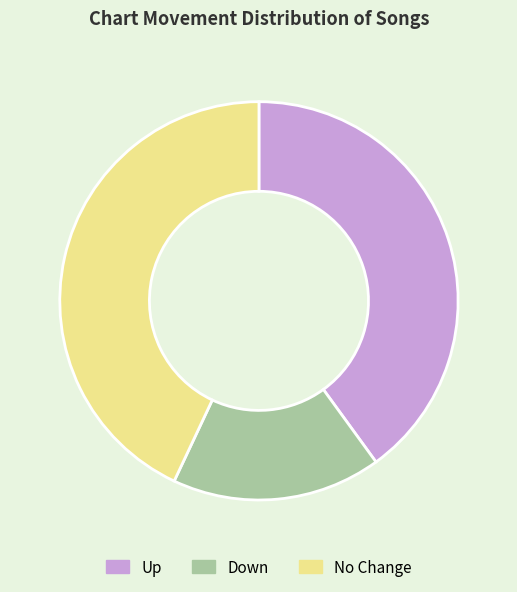

Combined, do Down and Up account for over 50%?

Yes